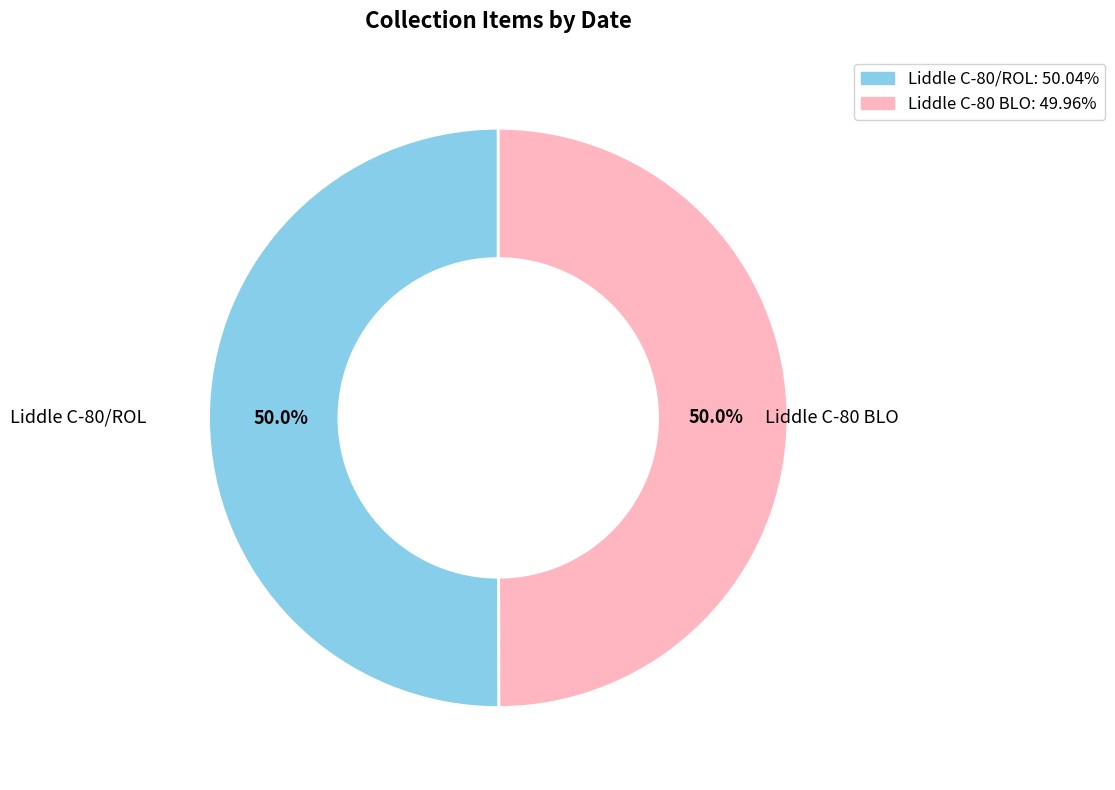

How many slices are in this pie chart?

2